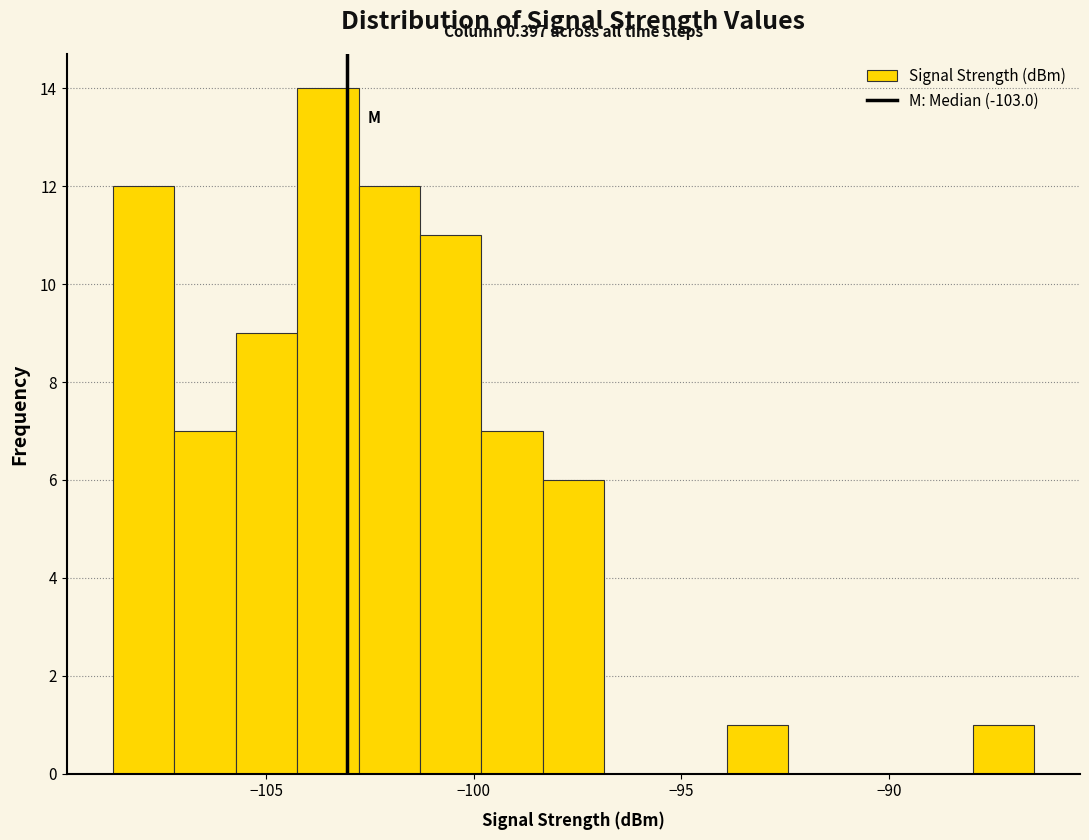

Around what value on the x-axis is the tallest bar? Give the approximate position of its centre, as read against the axis.

-103.5